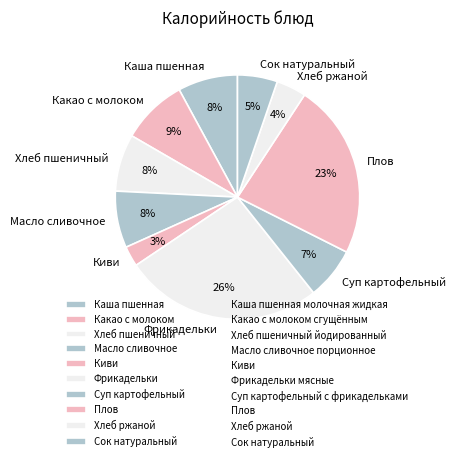

What percentage is the Сок натуральный slice, to the nearest percent?

5%